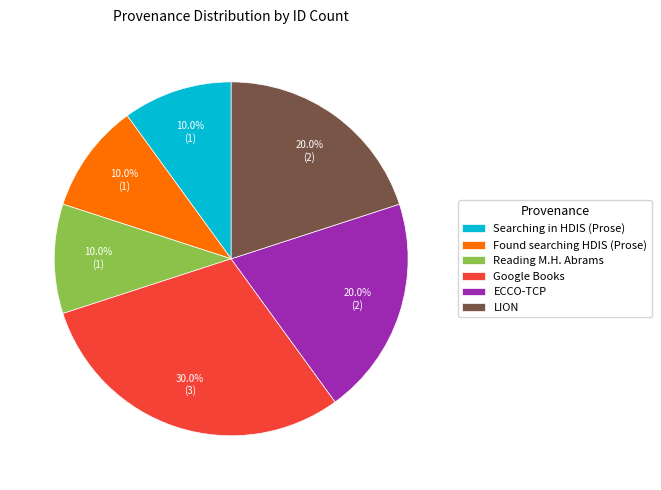

What percentage is NOT represented by LION?

80.0%